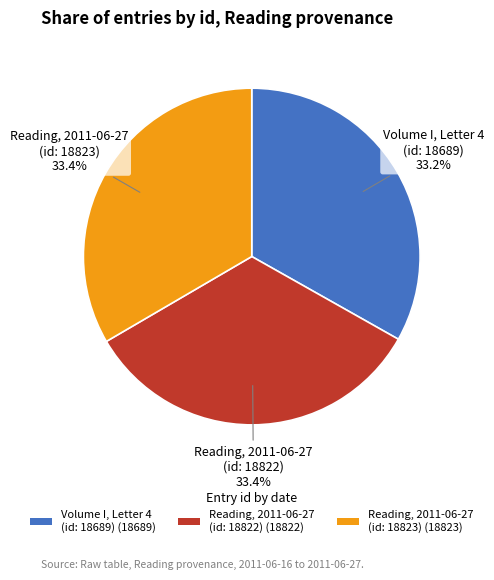

Approximately how many times larger is the value at Volume I, Letter 4 (id: 18689) (18689) compared to Reading, 2011-06-27 (id: 18822) (18822)?

1.0